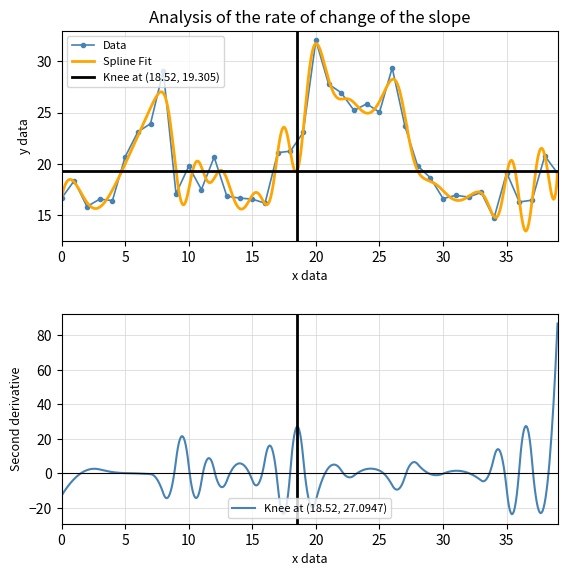

What is the average value?

20.4